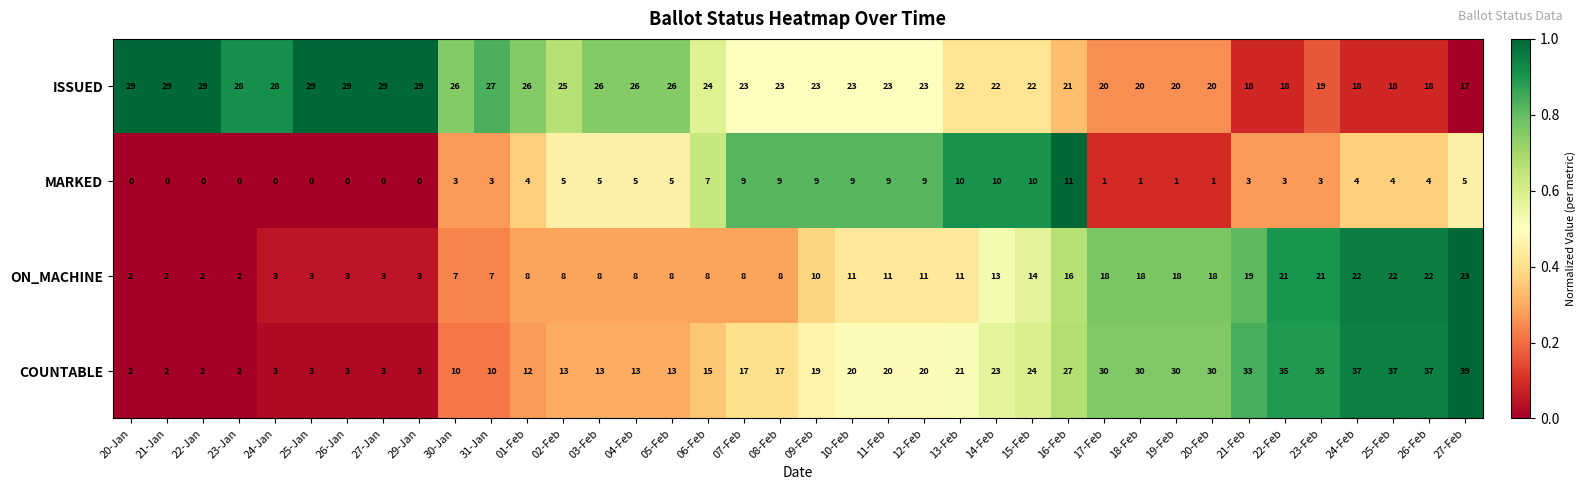

List the series in order of their peak value, lowest first.

MARKED, ON_MACHINE, ISSUED, COUNTABLE